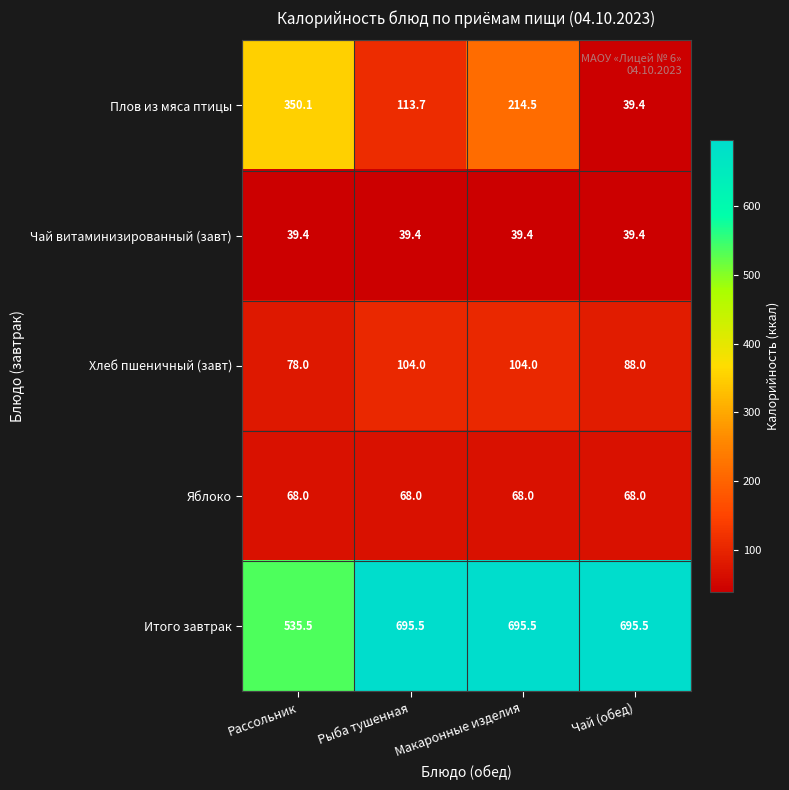

At which label is Итого завтрак closest to 615?

Рассольник